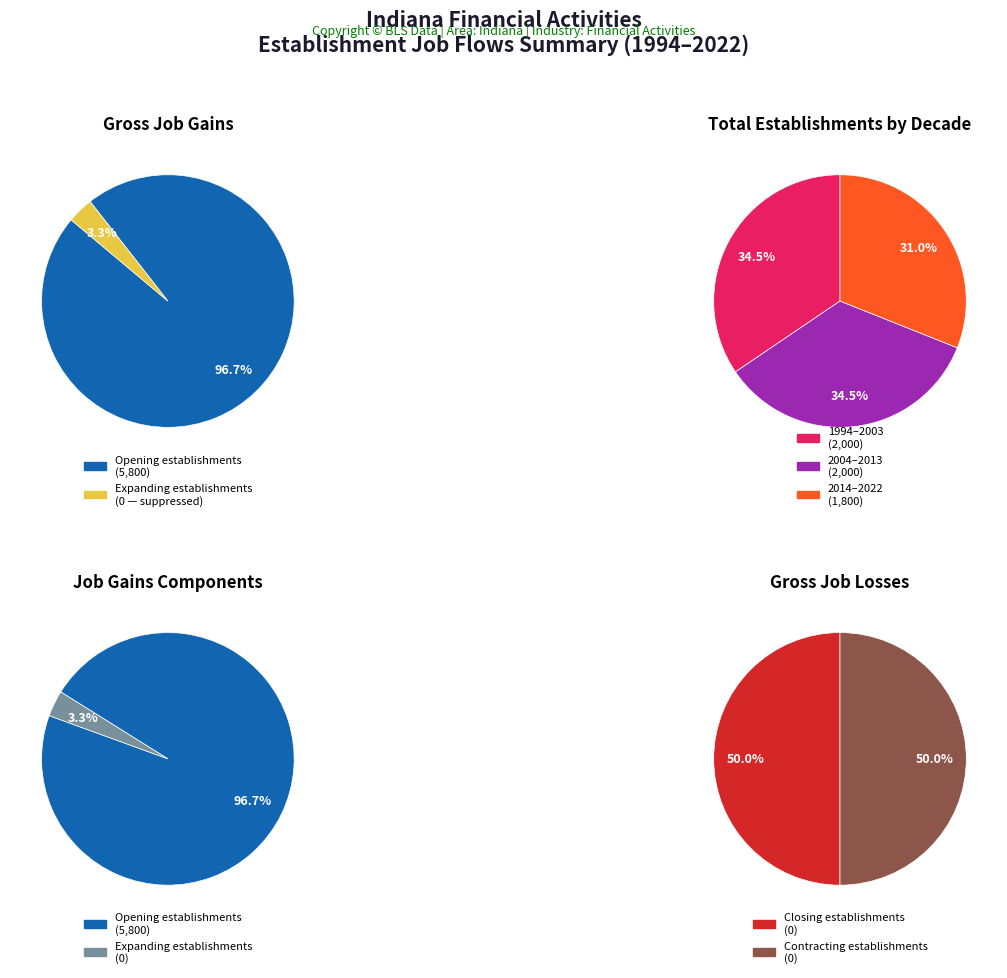

At 14, list the series in order from largest to smallest.

Opening establishments, Expanding establishments, Contracting Establishments, Closing establishments